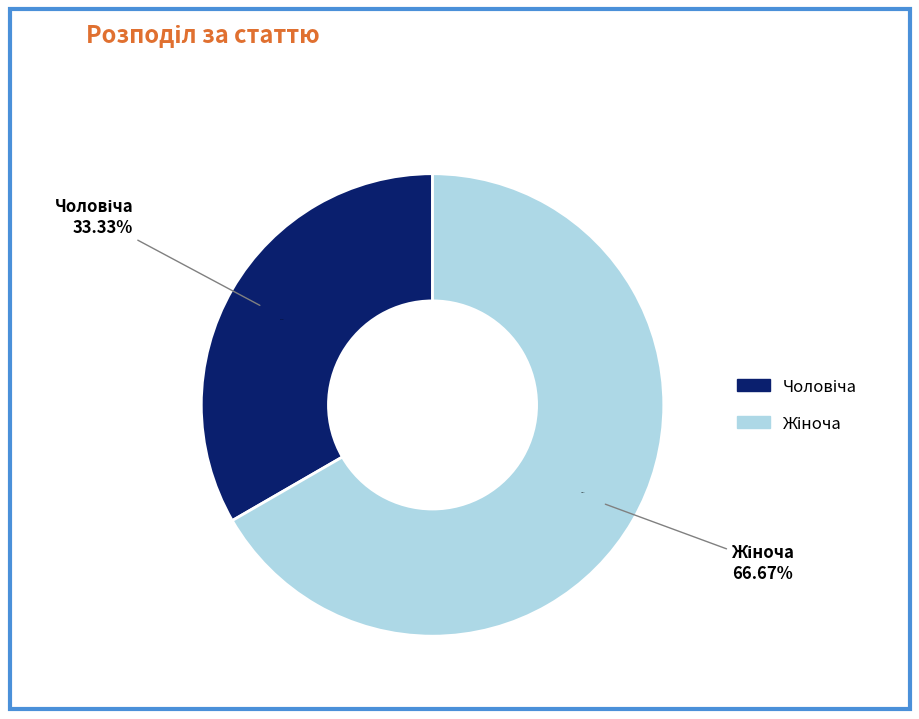

Which slice is the smallest?

Чоловіча